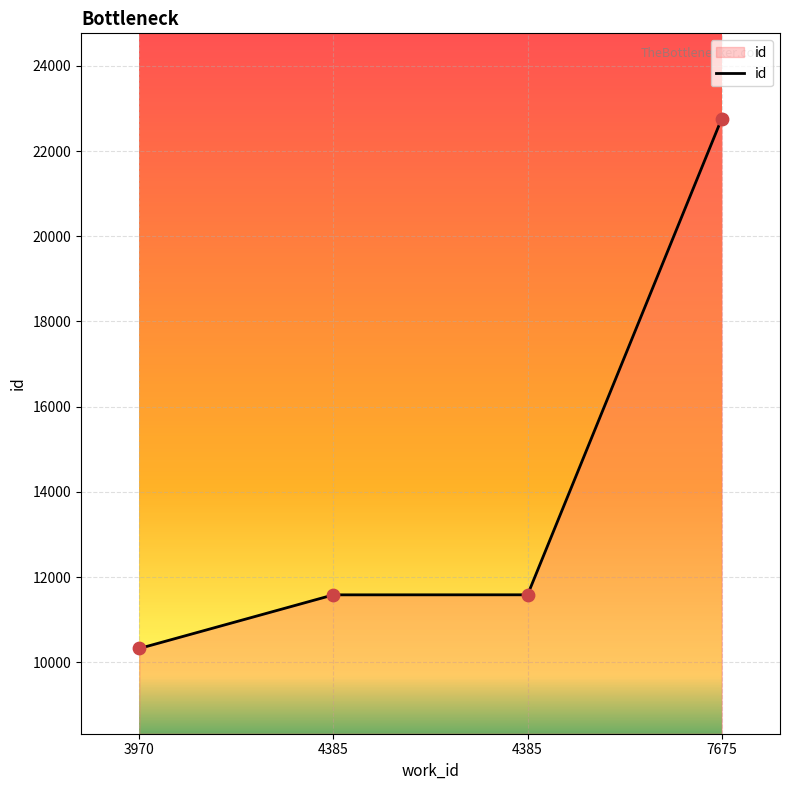

What is the change in value from 4385 to 7675?

+11177